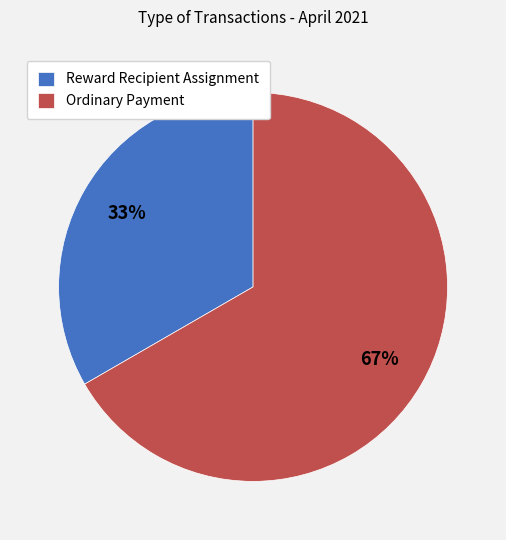

Is there a majority slice in this chart?

Yes